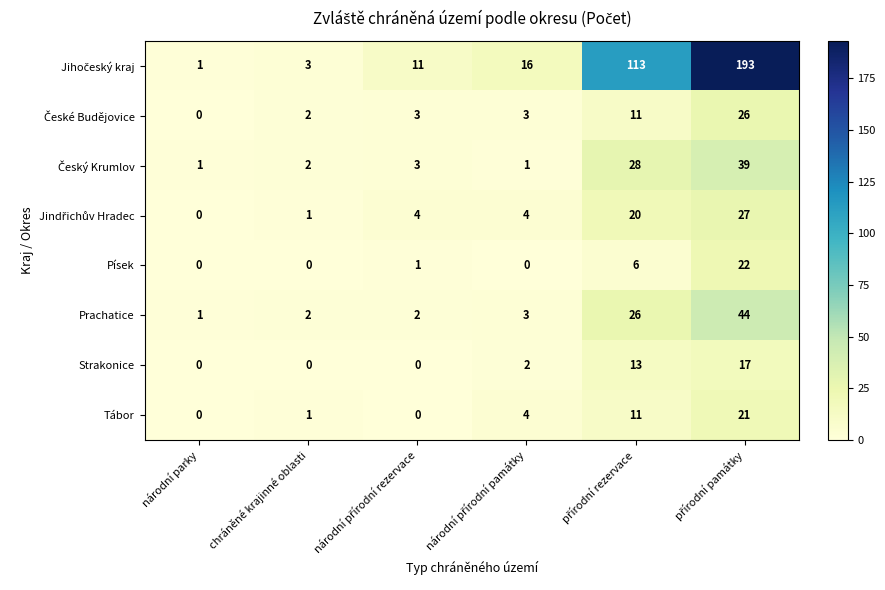

What is the highest value of the Prachatice series?

44